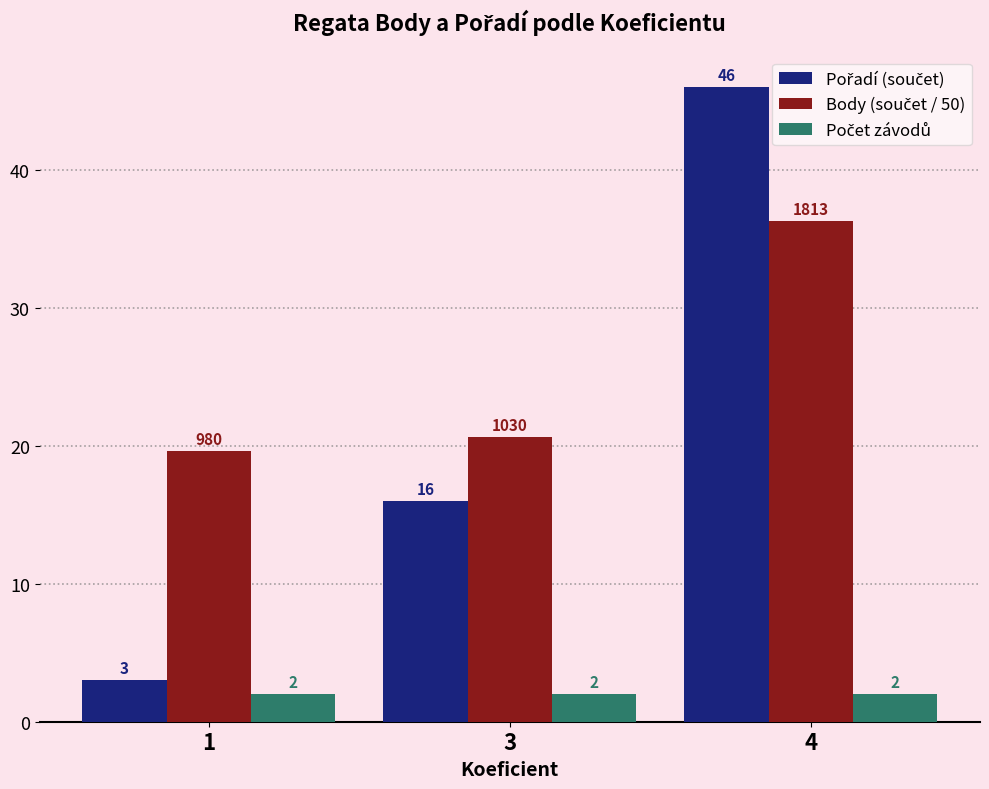

What is the spread (max minus min) of values at 4?

44.0